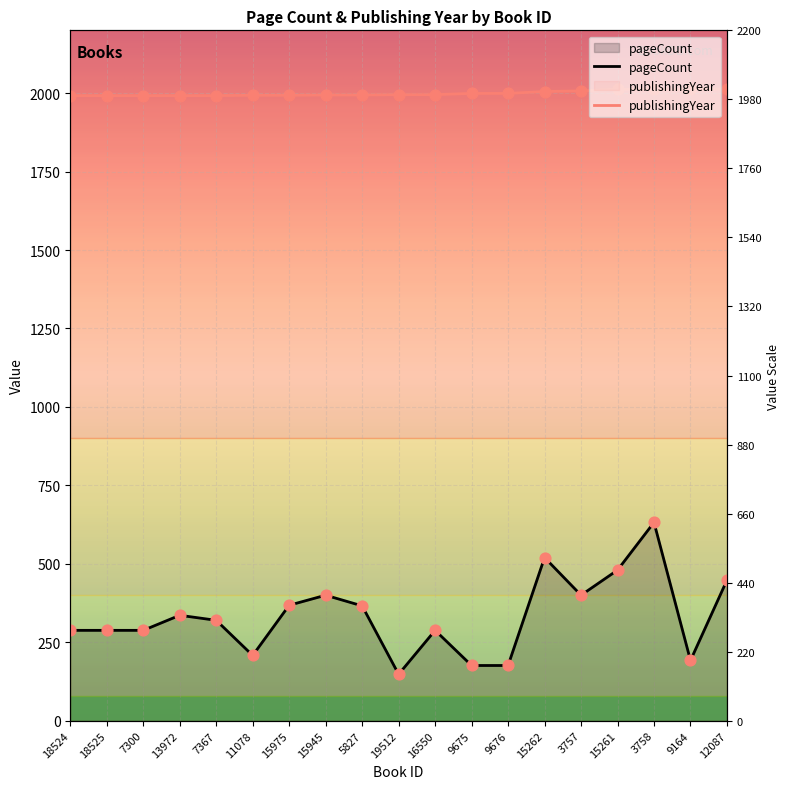

What are all the series names shown in the legend?

pageCount, publishingYear